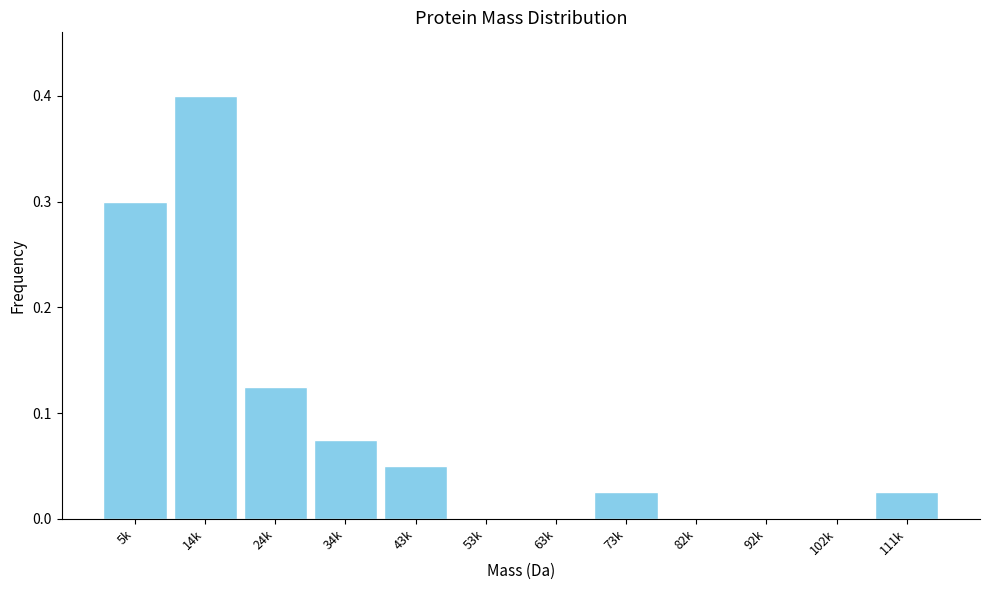

Is it true that the value at 73k is 0.0?

True